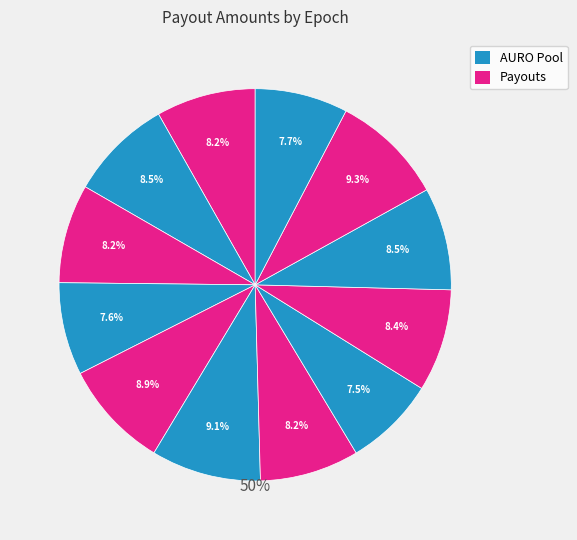

The Epoch_74 slice represents 8% of the pie. True or false?

True